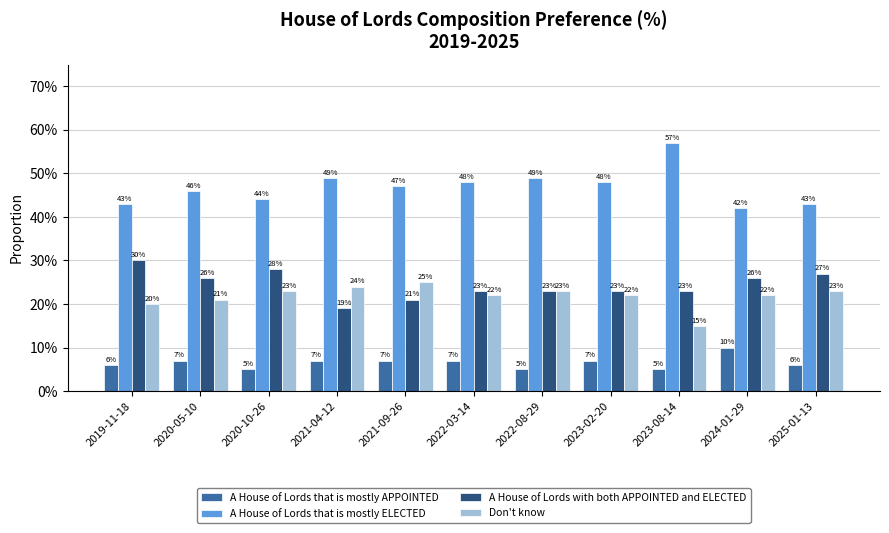

Does the chart contain any negative values?

No